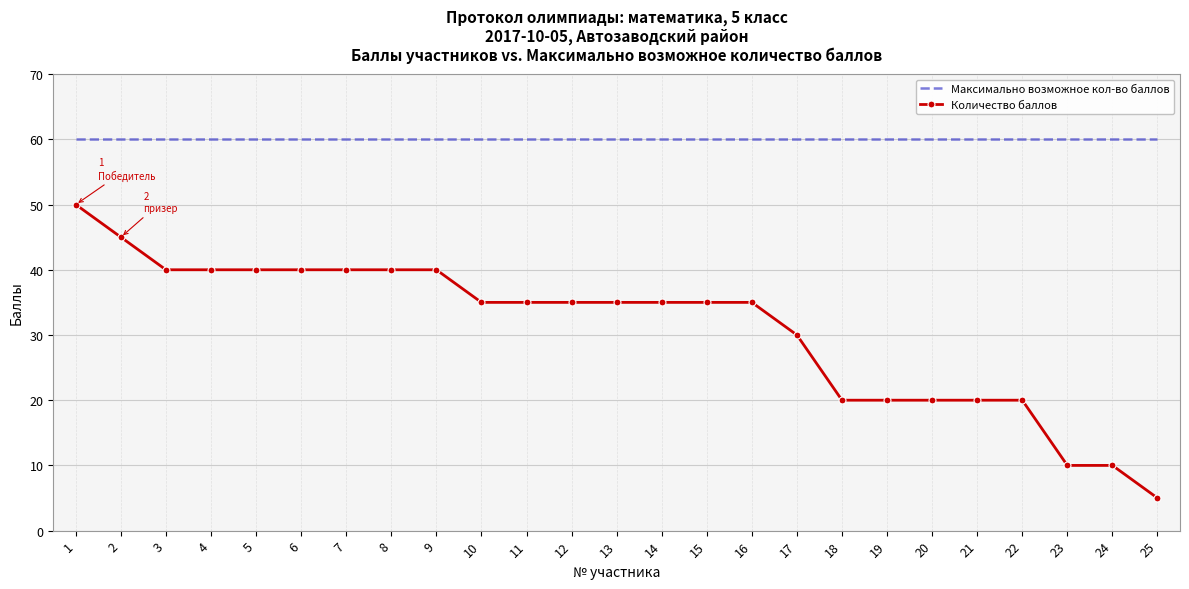

True or false: Количество баллов and Максимально возможное кол-во баллов intersect in this chart.

False